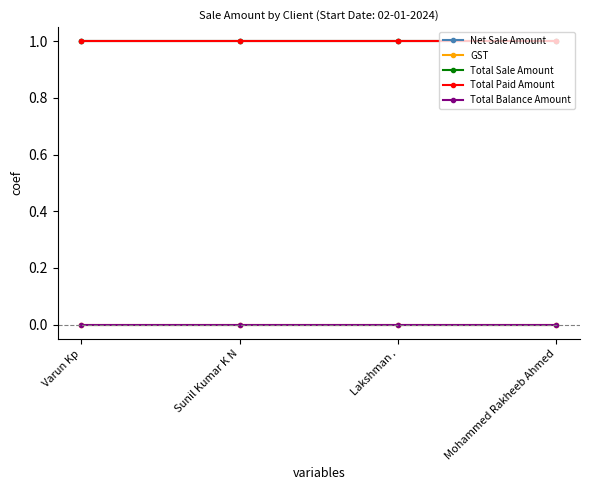

Does the chart have visible grid lines?

No